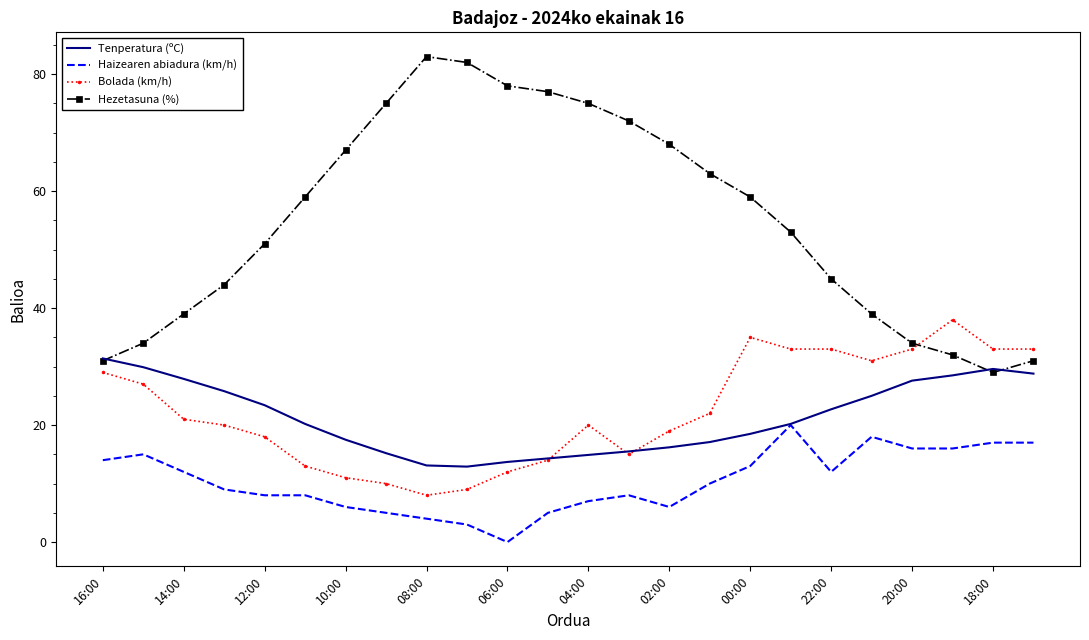

Which series has the largest range (max minus min)?

Hezetasuna (%)